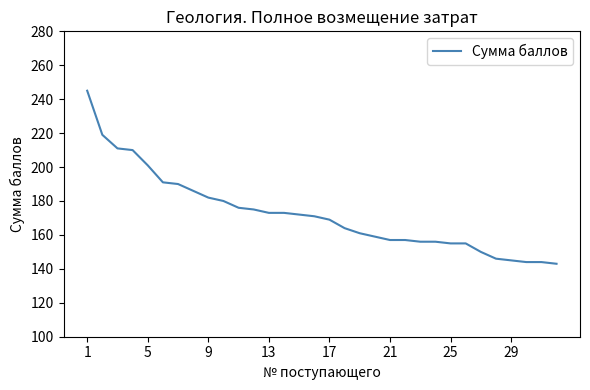

What is the difference between the maximum and minimum values?

102